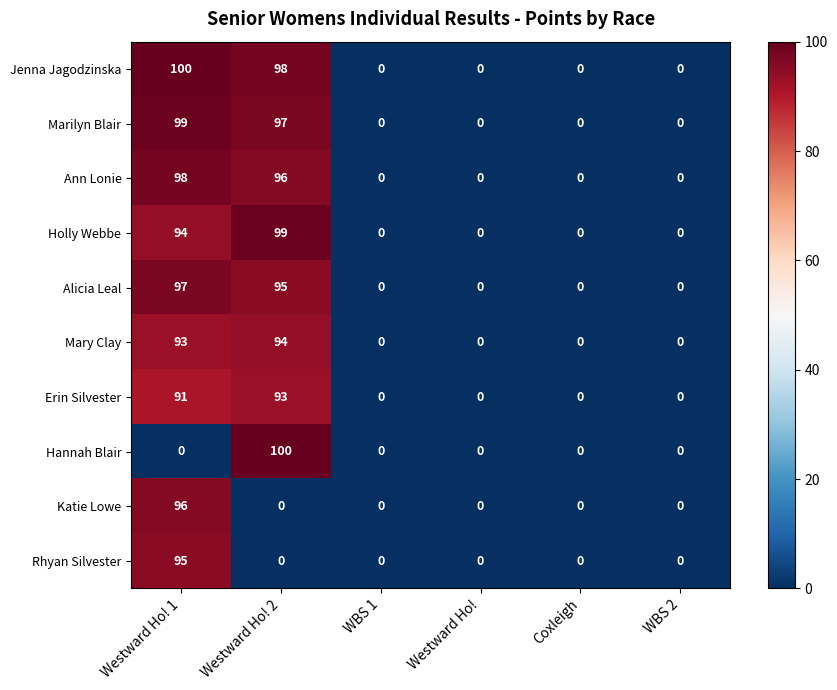

Which category has the highest value in the Katie Lowe series?

Westward Ho! 1